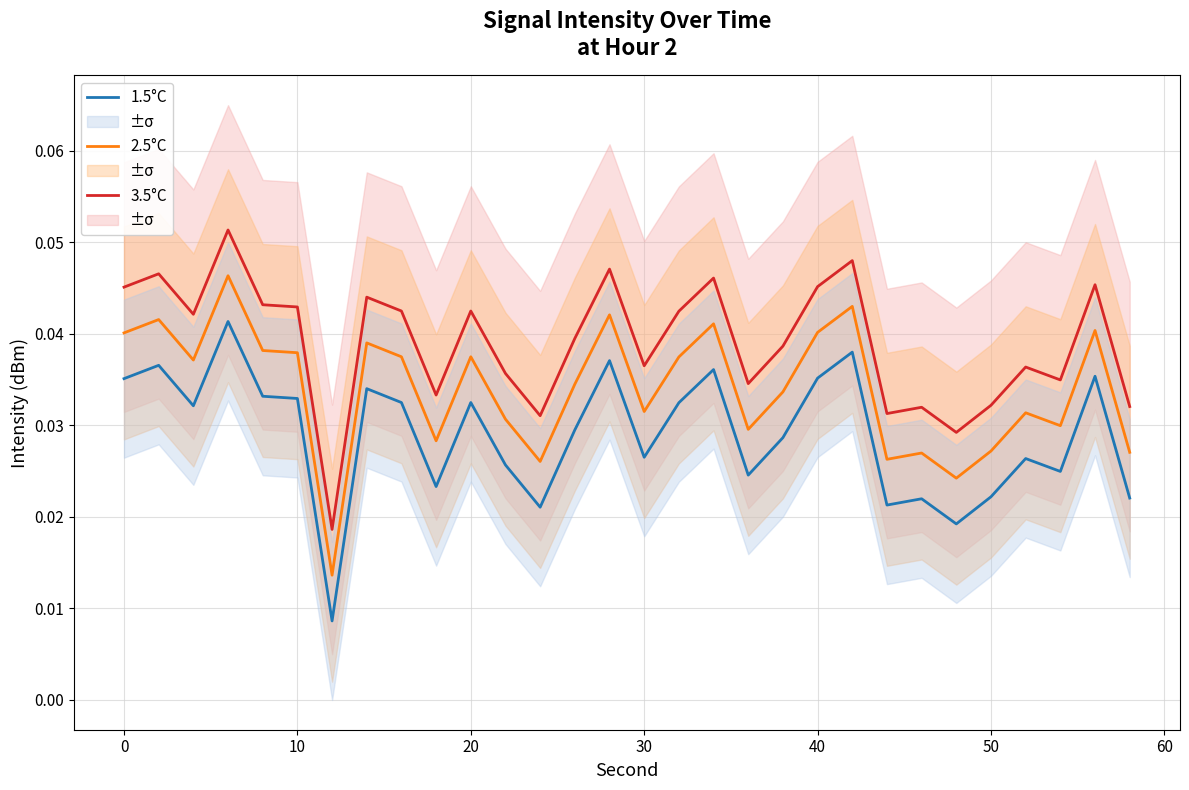

True or false: 1.5°C and 3.5°C intersect in this chart.

False